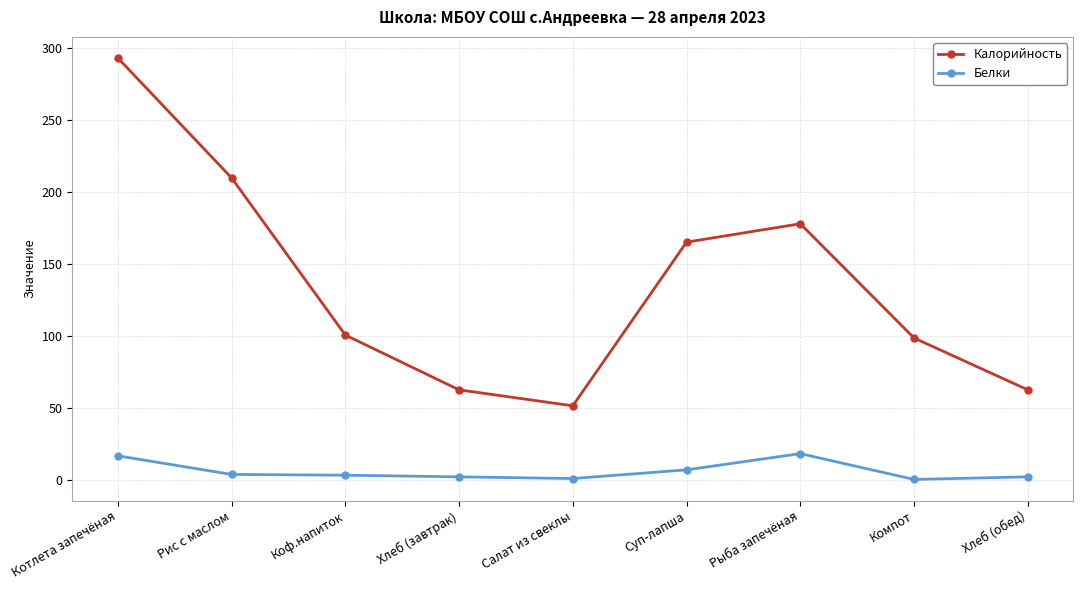

What is the difference between the second highest and minimum values in the Калорийность series?

158.4